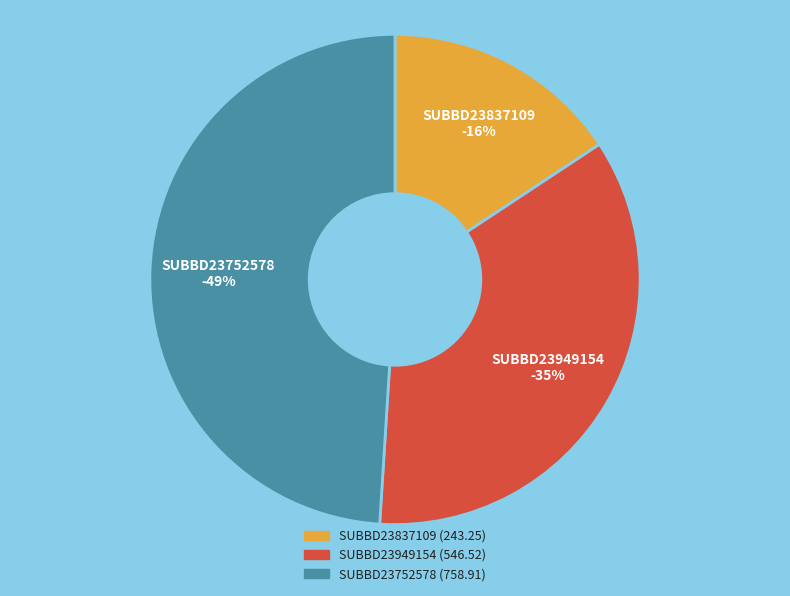

To the nearest percent, what is the difference between the largest and smallest slice percentages?

33%